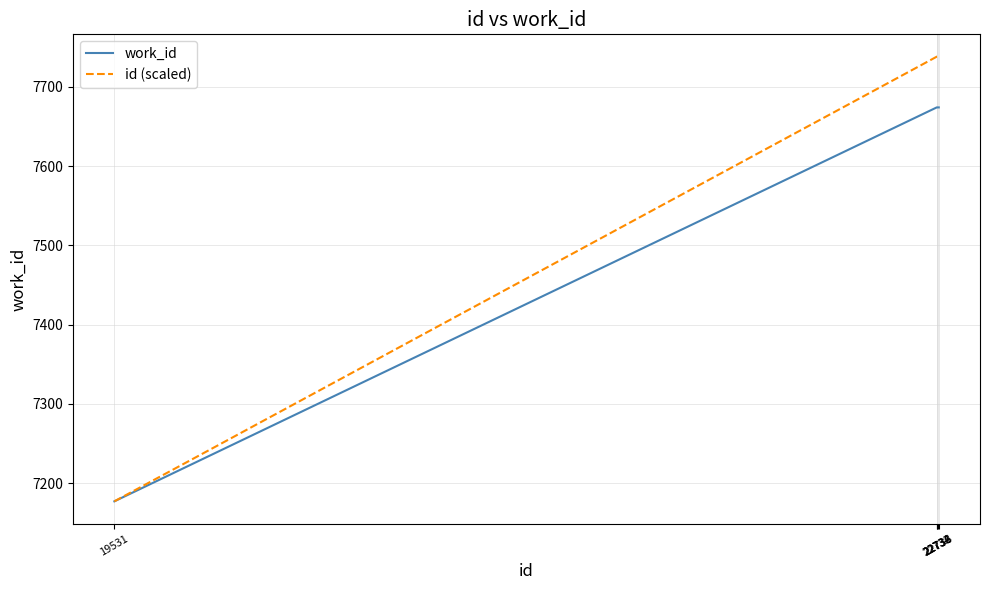

What is the difference between the maximum and minimum values in the id (scaled) series?

561.2